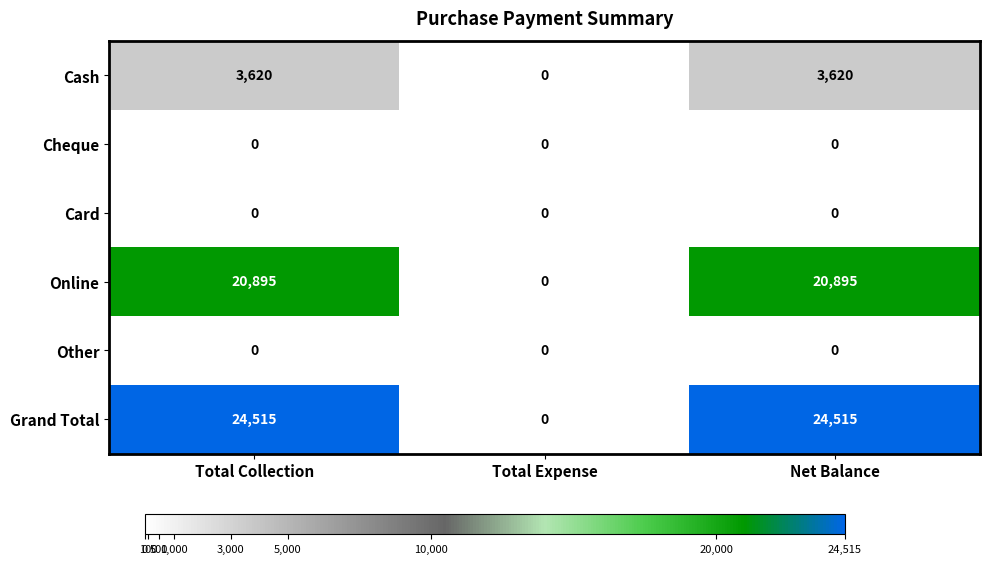

Where is Grand Total nearest to the value 12257?

Total Expense